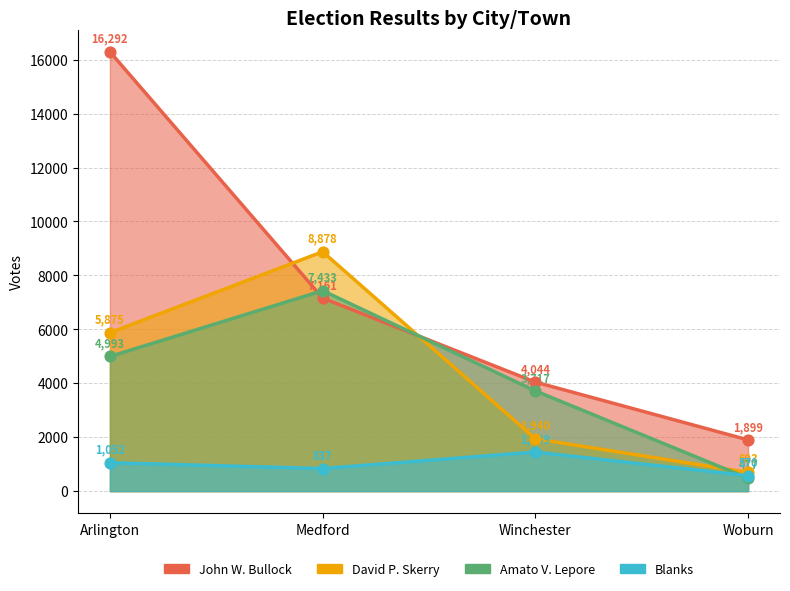

At which category is the sum across all series the highest?

Arlington